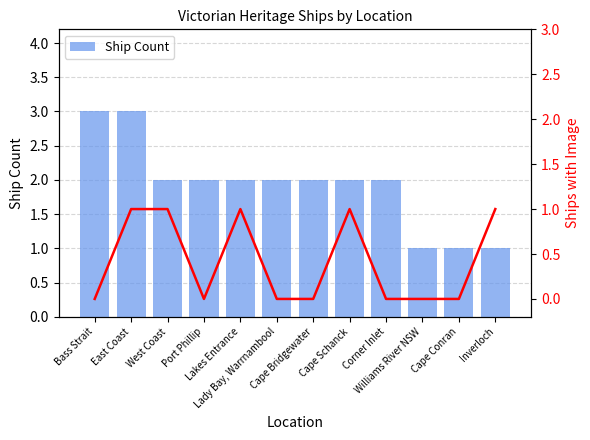

What is the total value across all series at Bass Strait?

3